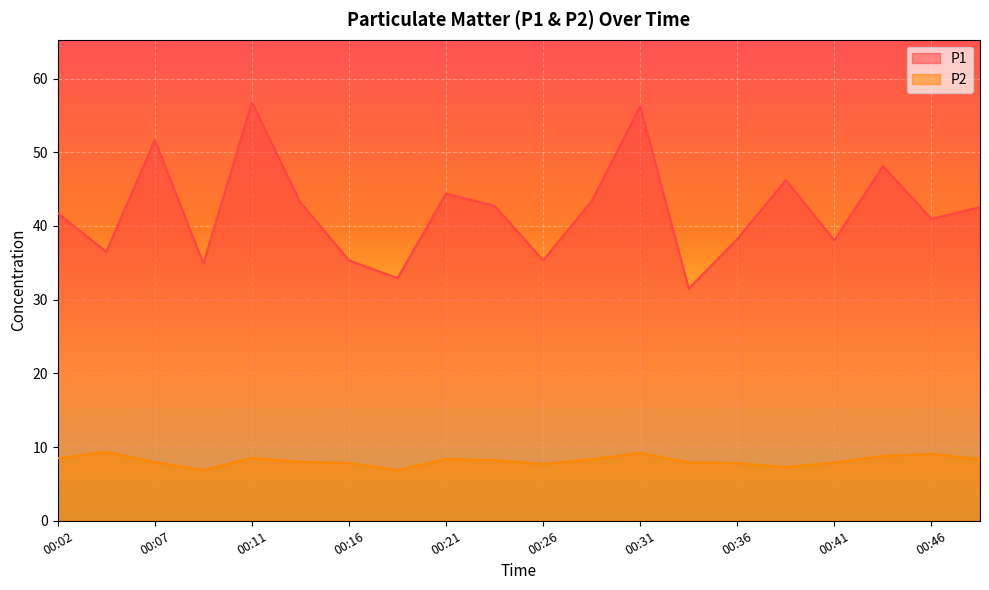

Which has a higher value, 00:26 or 00:07?

00:07